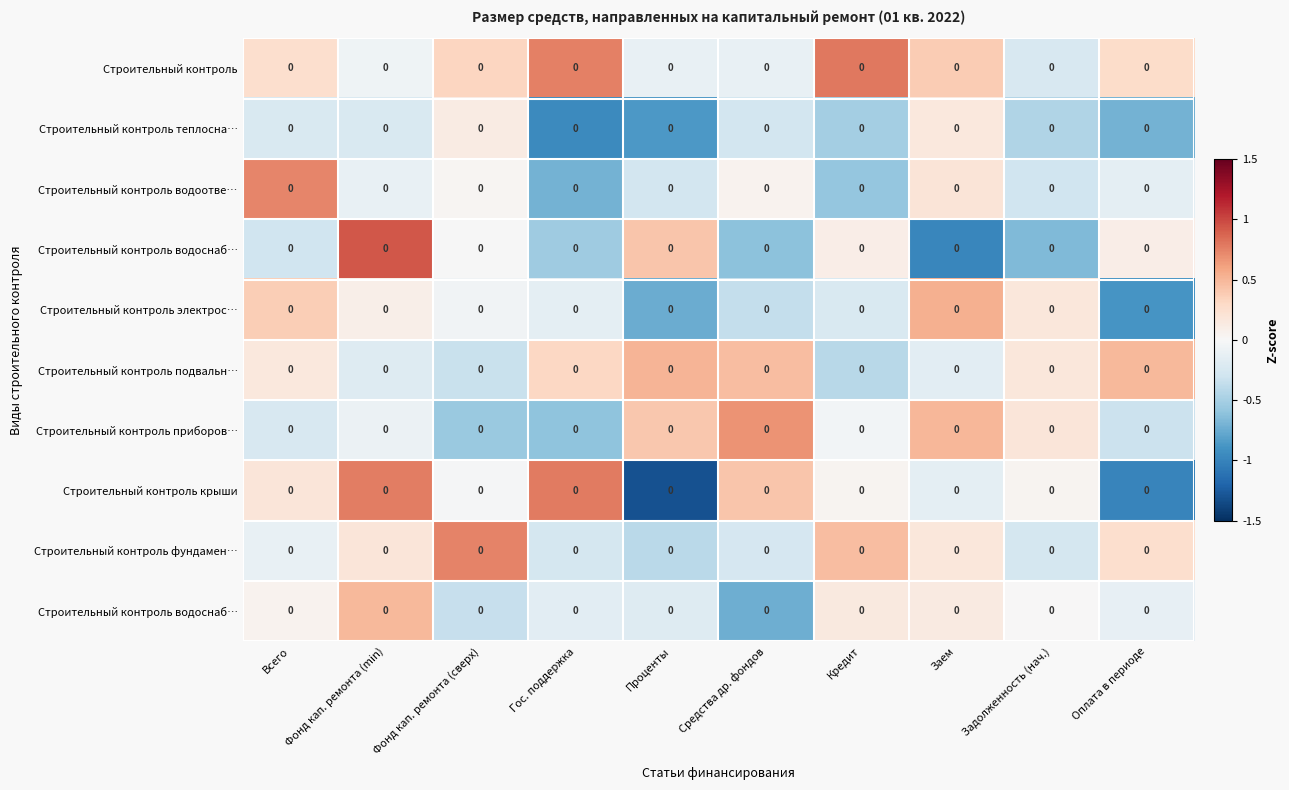

At which category does the chart reach its peak across all series?

Фонд кап. ремонта (min)